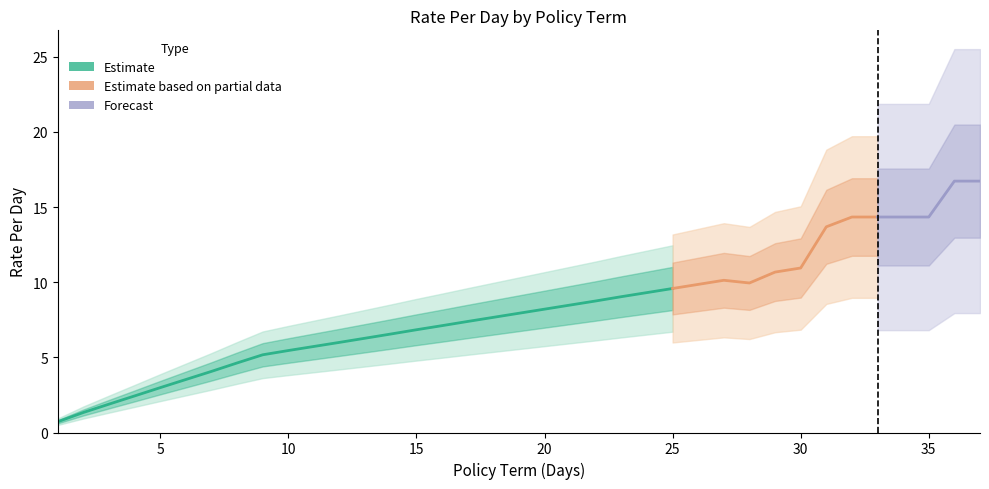

Which has a higher value, 4 or 30?

30